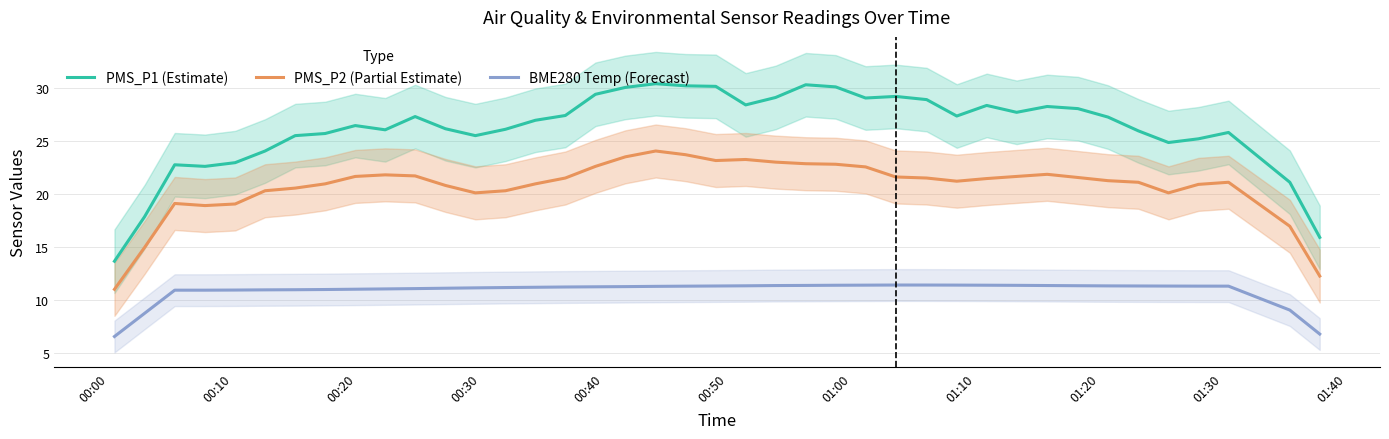

True or false: BME280 Temp (Forecast) and PMS_P2 (Partial Estimate) cross at least once.

False